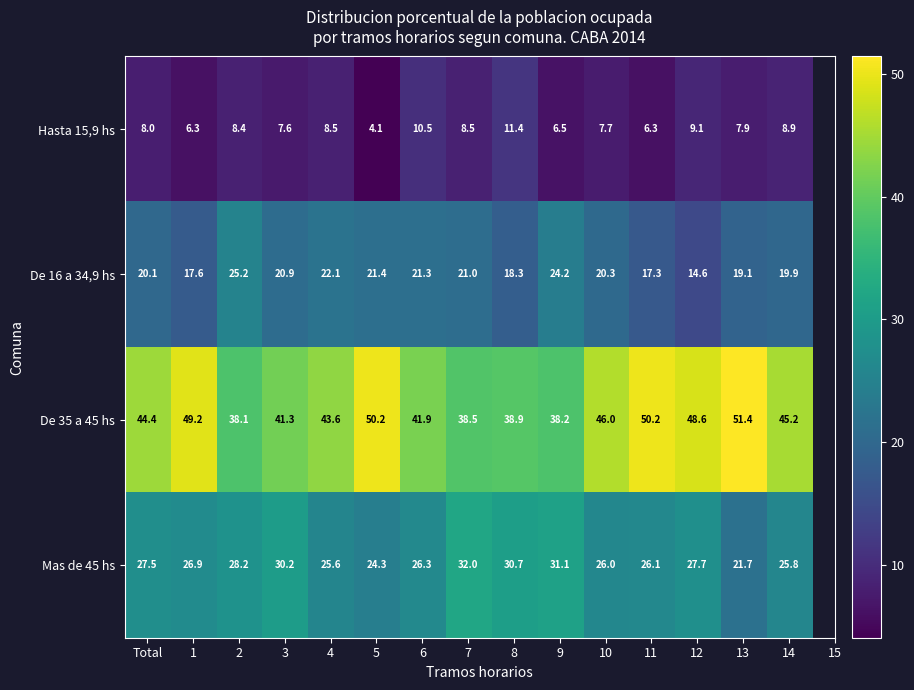

At 6, list the series in order from smallest to largest.

Hasta 15,9 hs, De 16 a 34,9 hs, Mas de 45 hs, De 35 a 45 hs